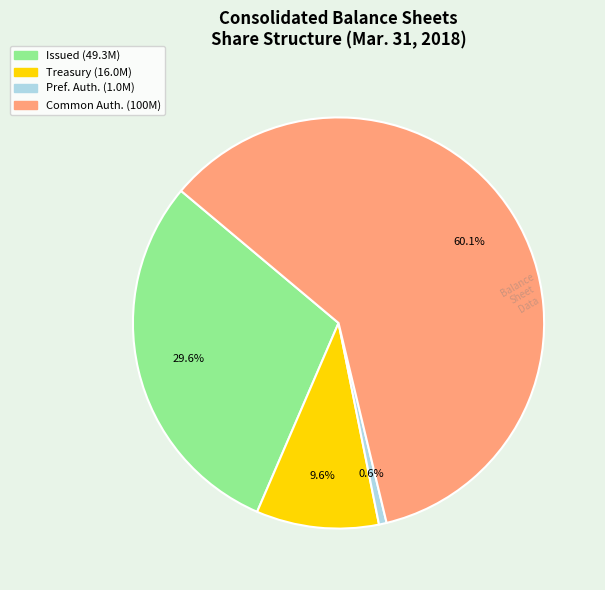

To the nearest percent, what is the difference between the largest and smallest slice percentages?

60%